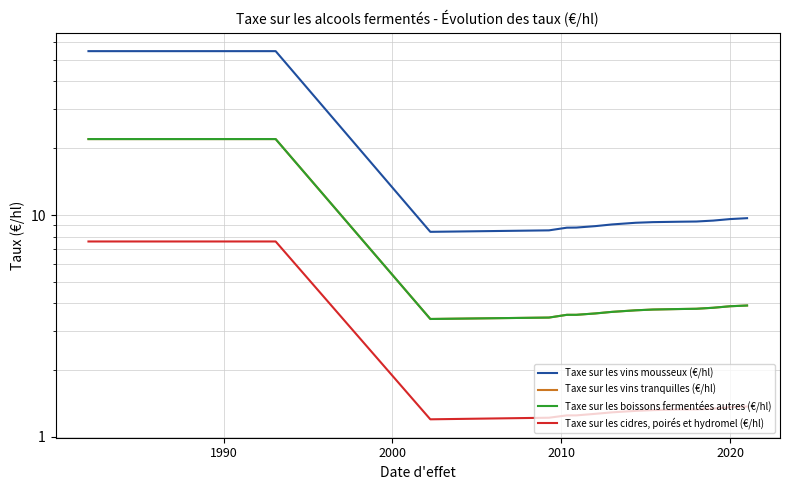

True or false: Taxe sur les boissons fermentées autres (€/hl) has a value of 0.9 at 2020.

False